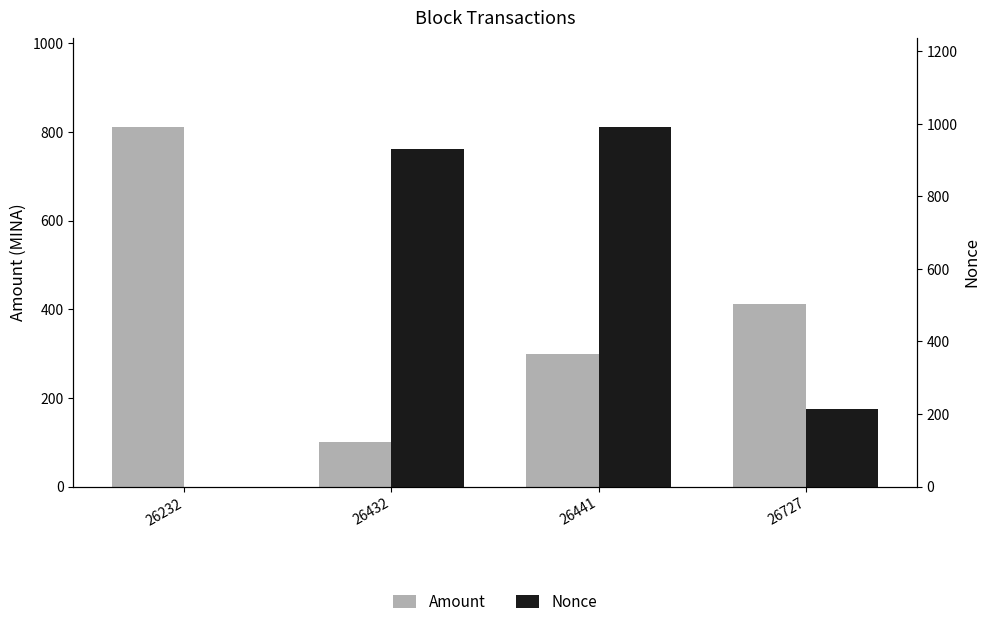

Read the Amount value at 26432.

100.0